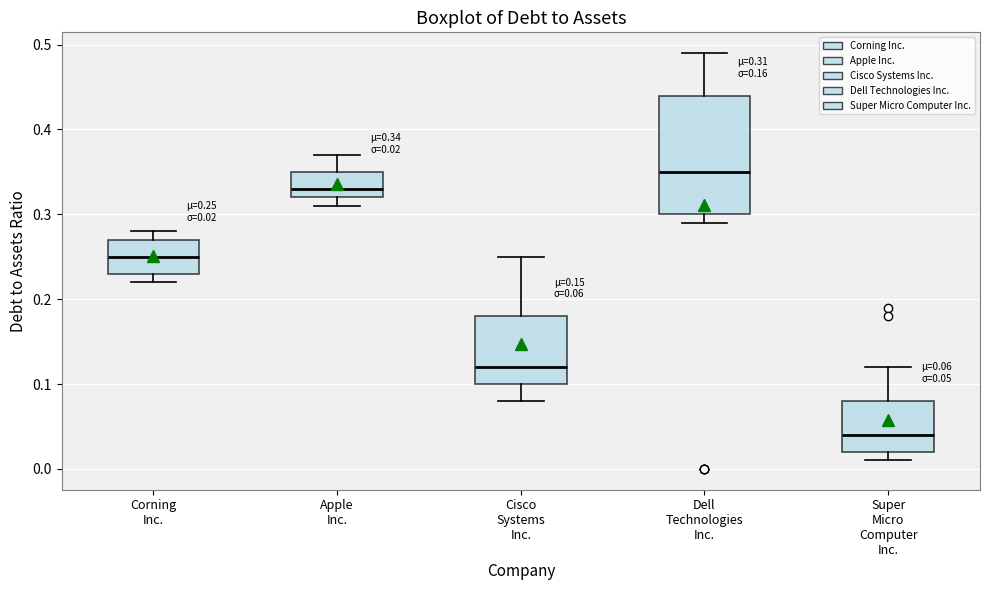

Which box has the lowest median line?

Super Micro Computer Inc.